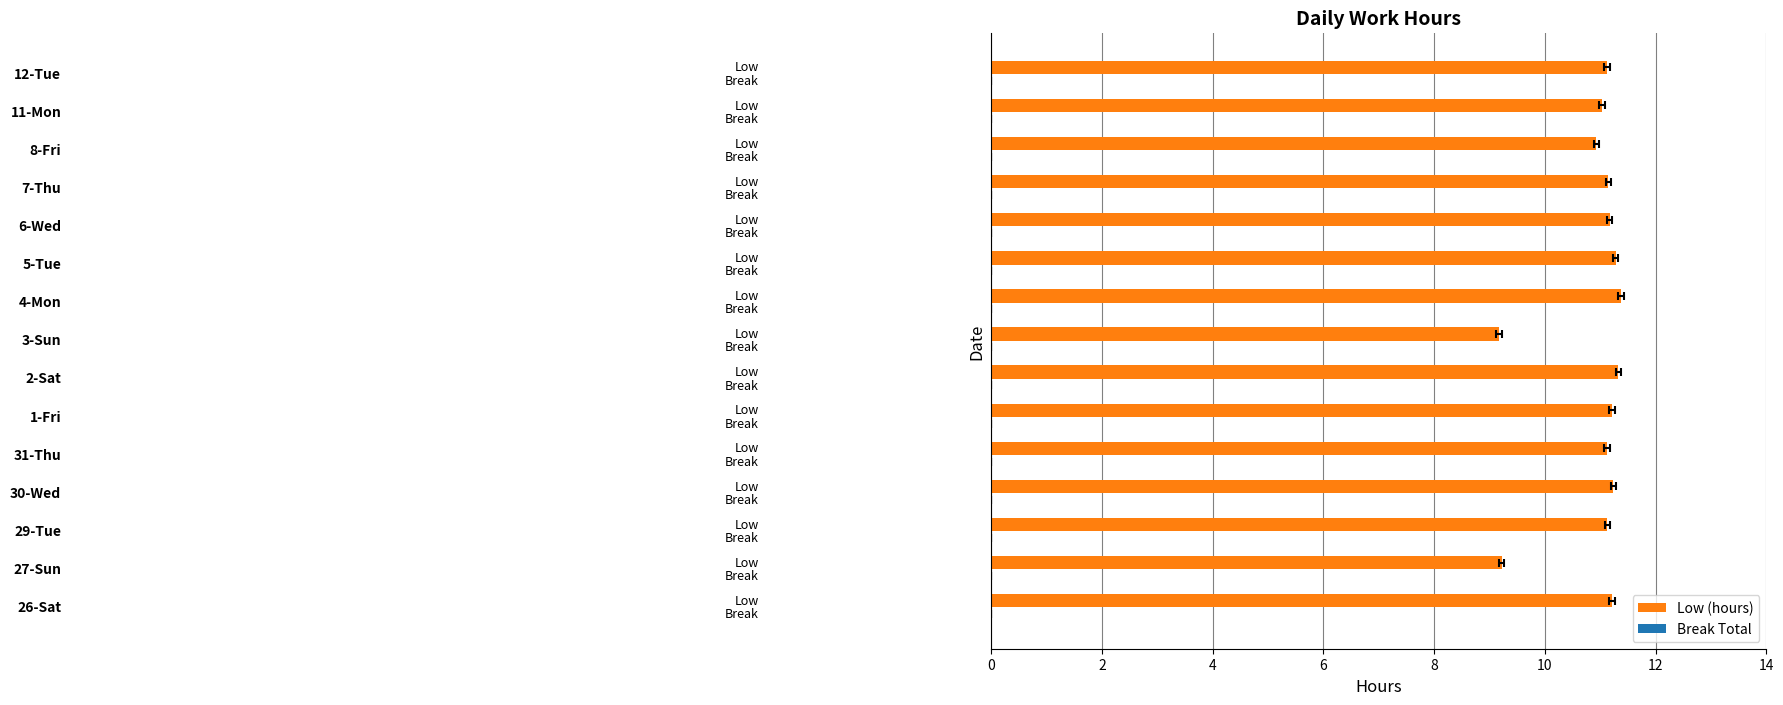

The Break Total series shows 0.3 at 14. True or false?

True